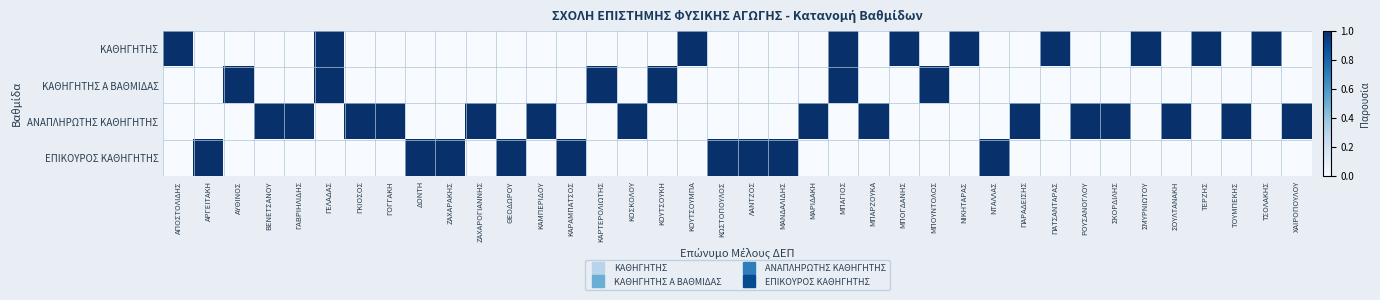

Which label corresponds to the largest value in the chart?

ΑΠΟΣΤΟΛΙΔΗΣ